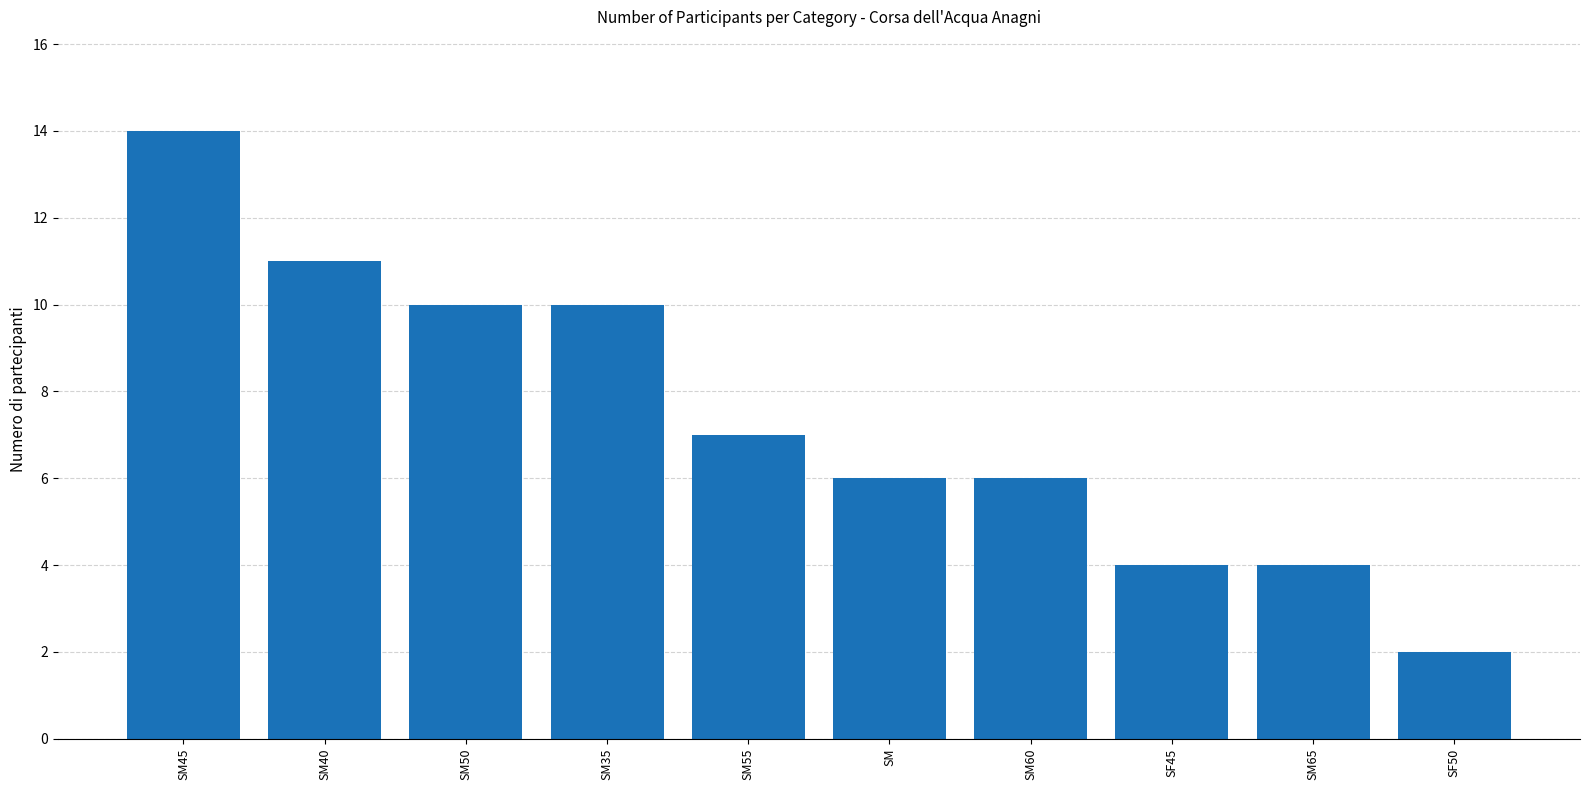

Which has a higher value, SM50 or SM65?

SM50